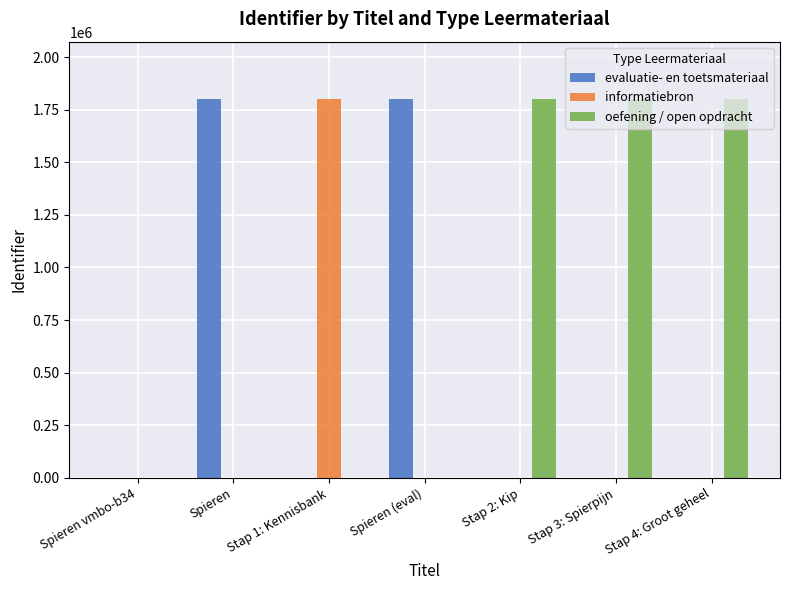

What is the sum of all informatiebron values?

1802699